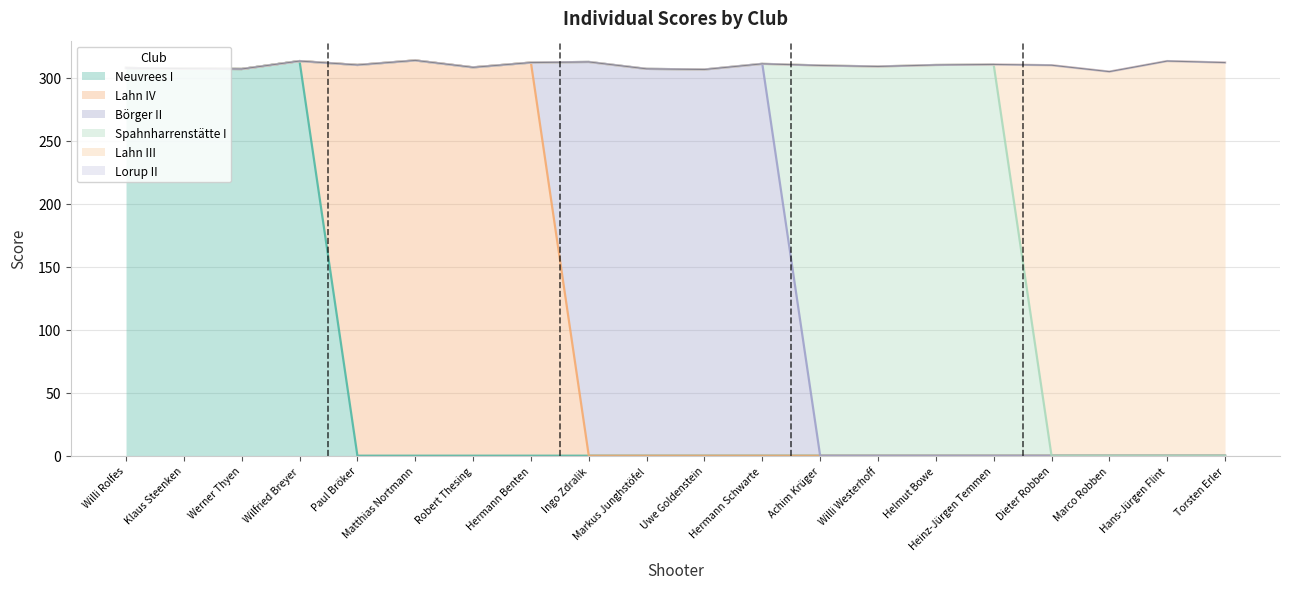

The value of Spahnharrenstätte I at Hans-Jürgen Flint is 205.9. True or false?

False